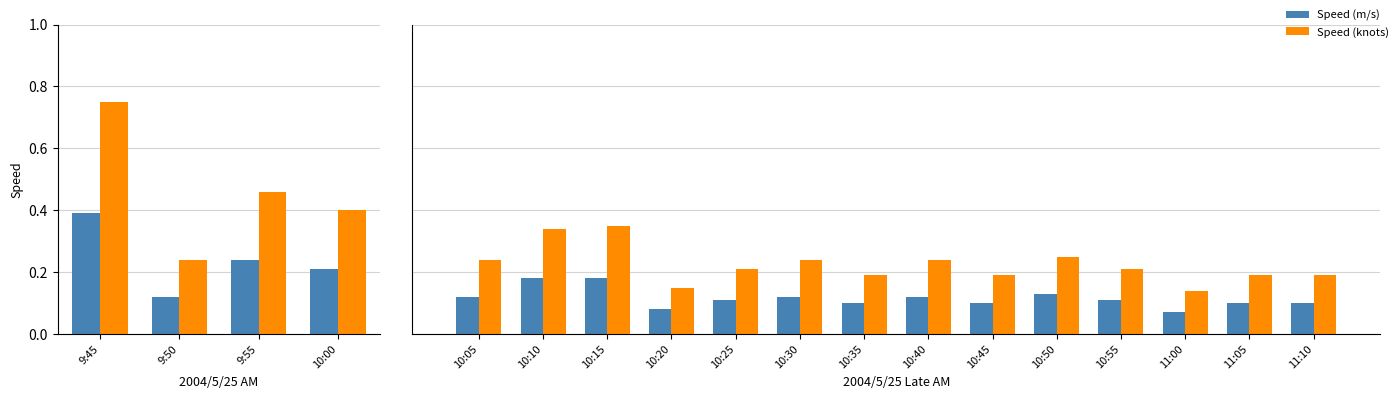

How many series are shown in this chart?

2